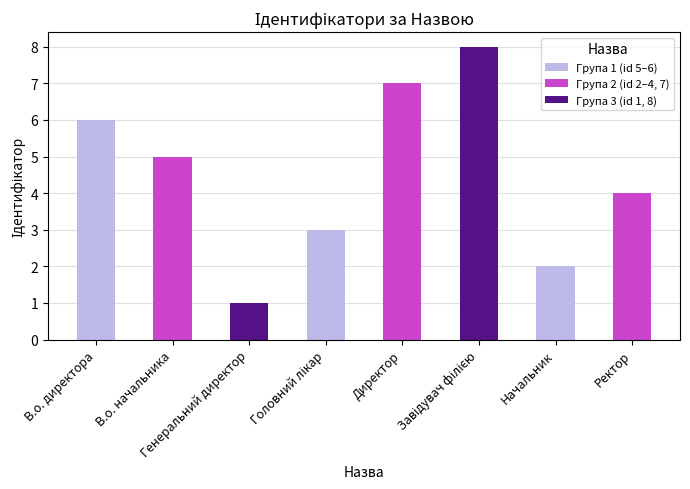

Where is the data nearest to the value 4?

Ректор